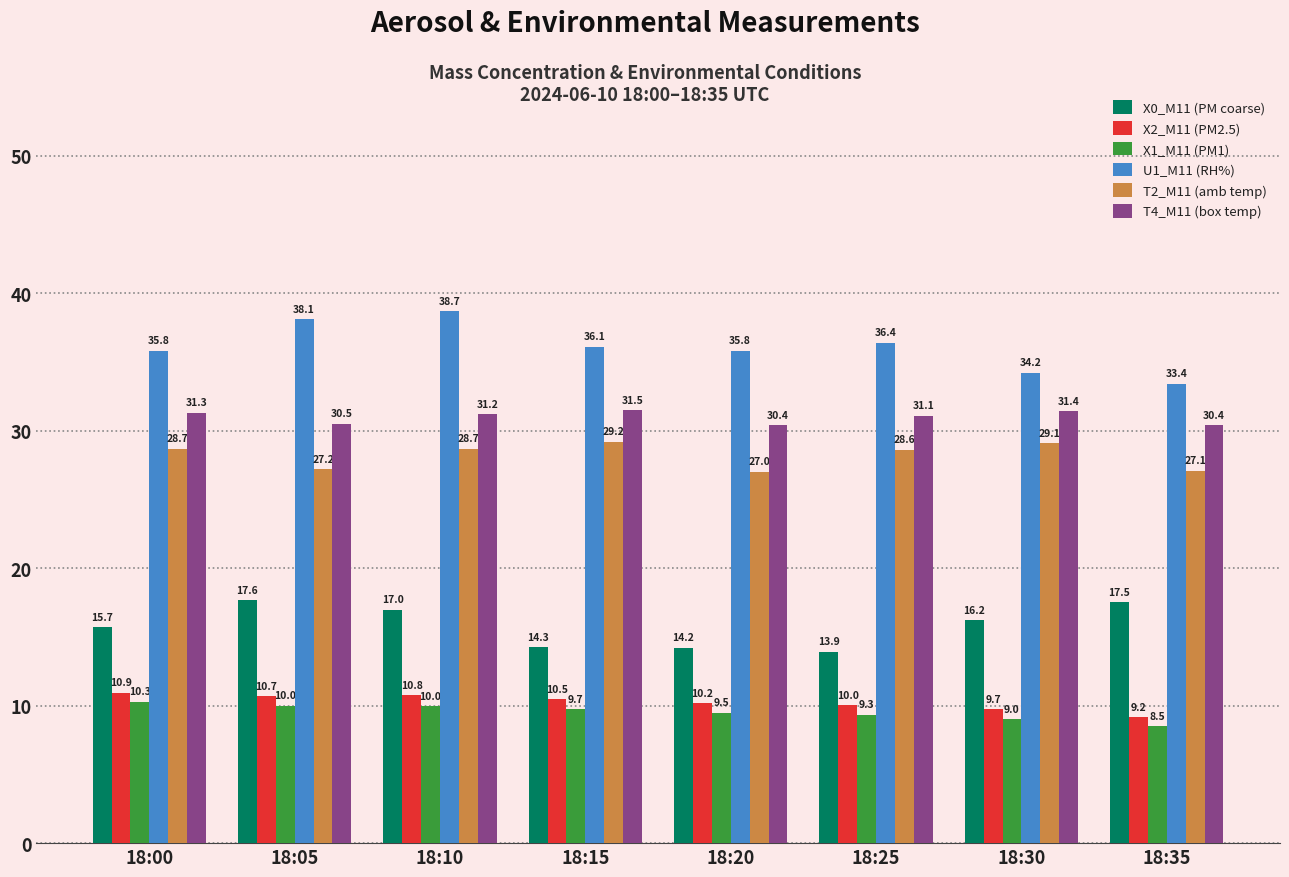

What are all the series names shown in the legend?

X0_M11 (PM coarse), X2_M11 (PM2.5), X1_M11 (PM1), U1_M11 (RH%), T2_M11 (amb temp), T4_M11 (box temp)